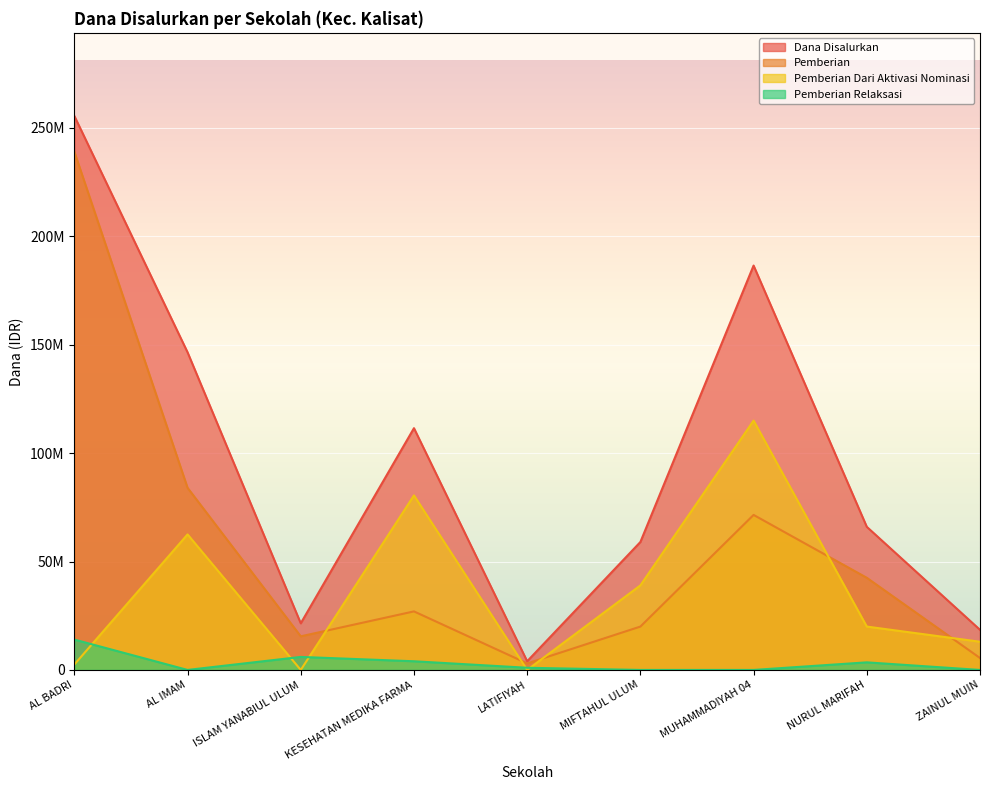

True or false: Pemberian has more than 2 interior local peaks.

False